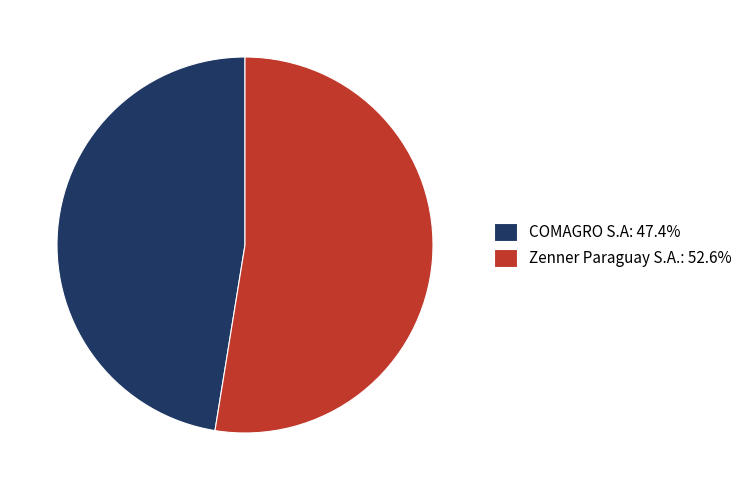

True or false: COMAGRO S.A accounts for 62% of the total.

False